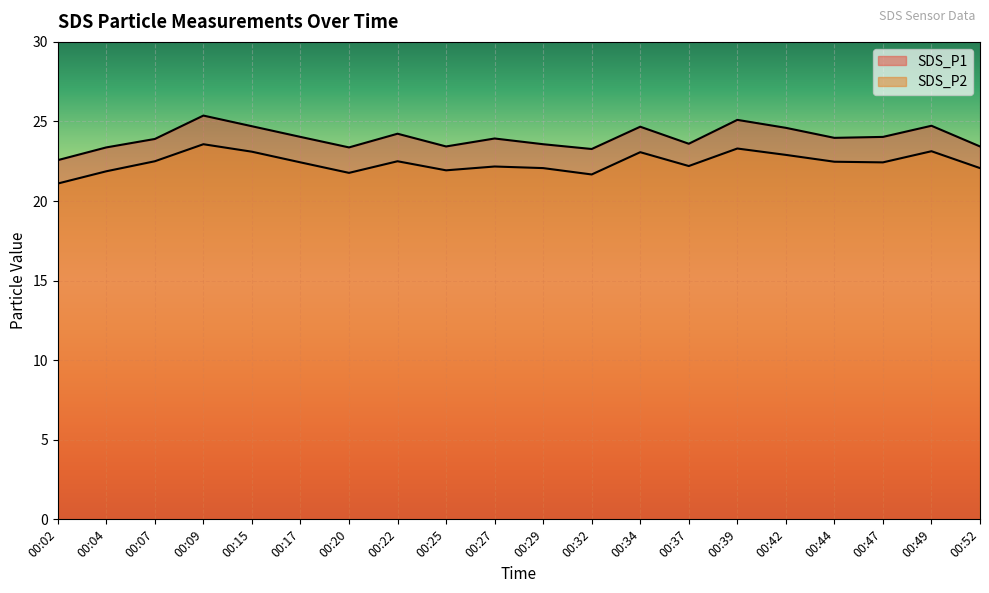

True or false: SDS_P1 and SDS_P2 intersect in this chart.

False